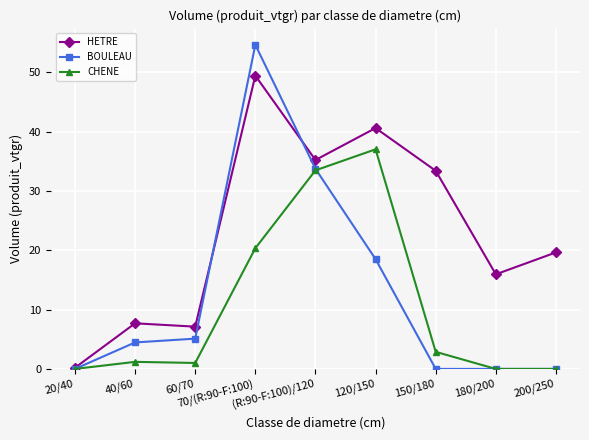

How many data points does each series have?

9